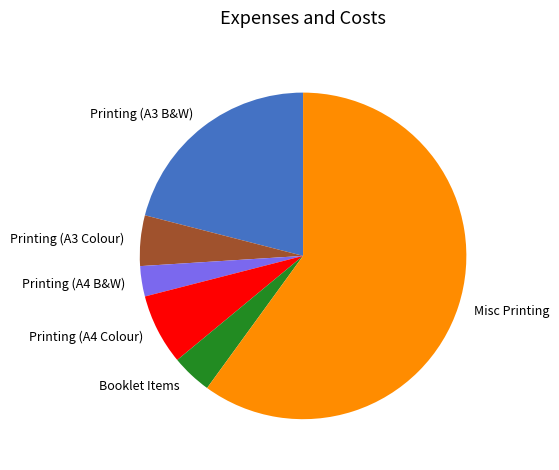

Combined, do Printing (A4 Colour) and Printing (A3 Colour) account for over 50%?

No